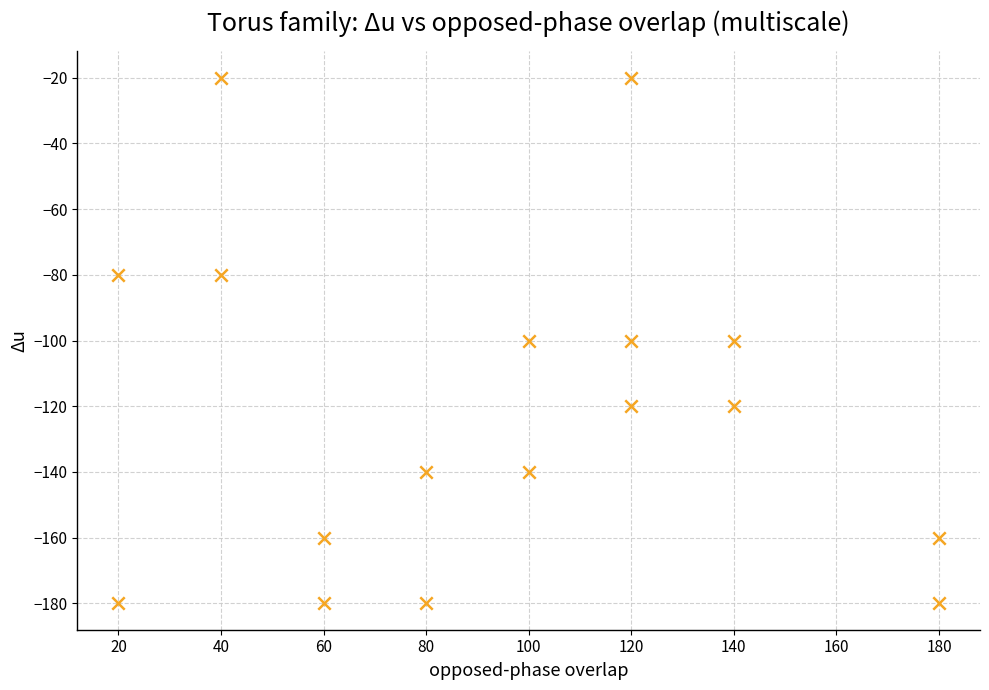

What is the range of Y values (max minus min)?

160